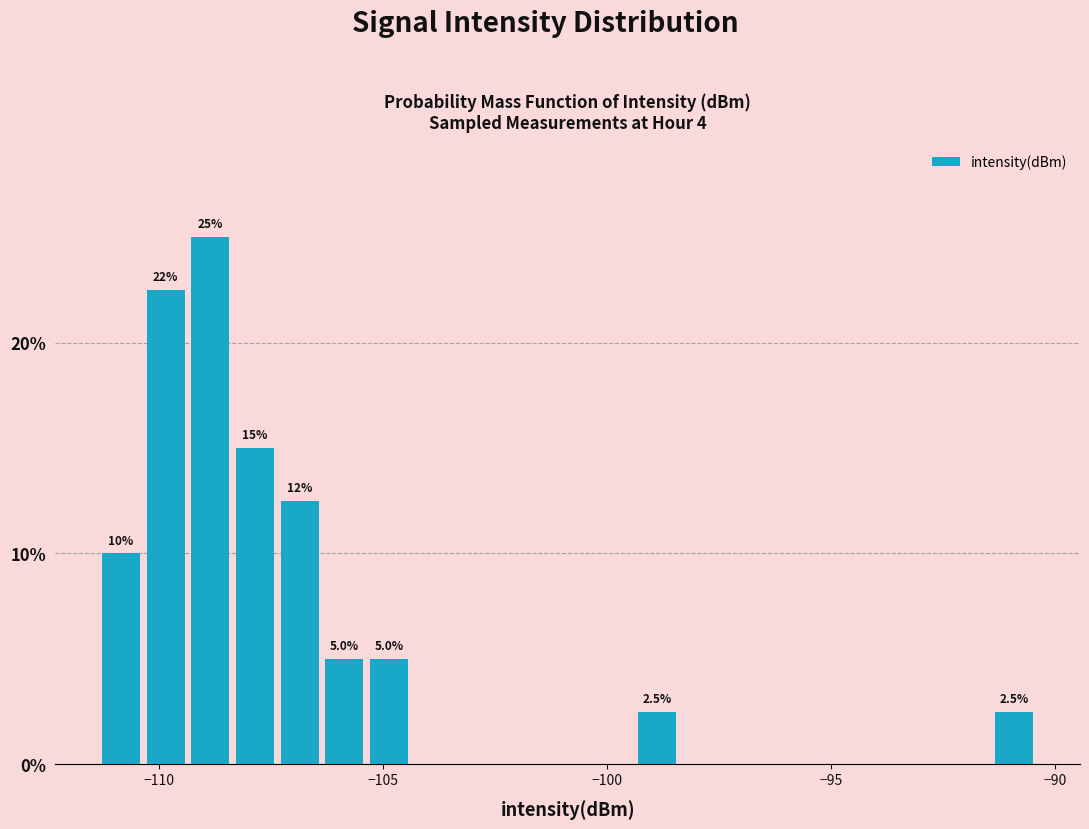

Read against the x-axis, roughly where is the centre of the tallest bar?

-109.0